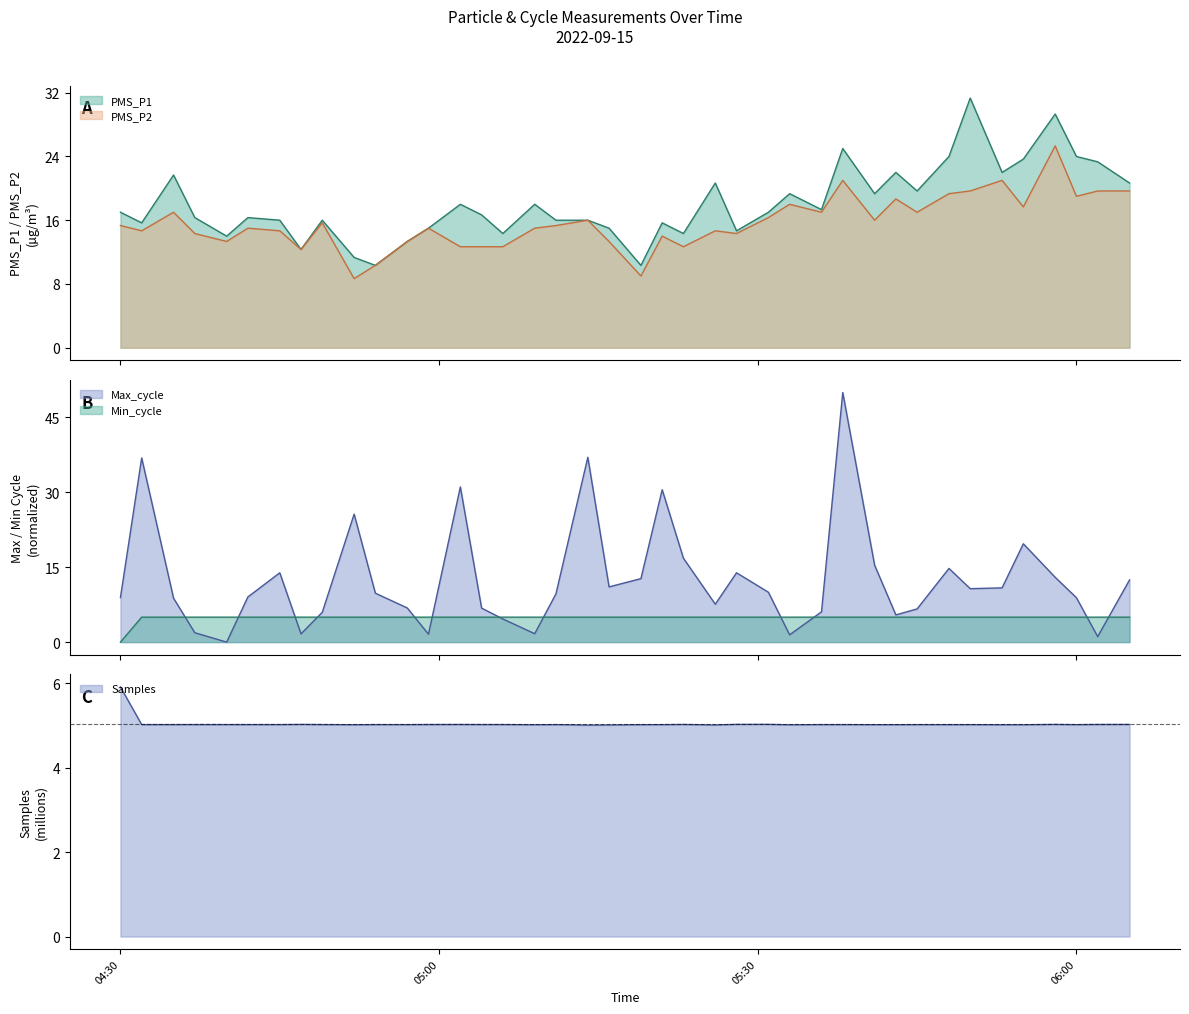

Does the chart display data point markers on the line(s)?

No